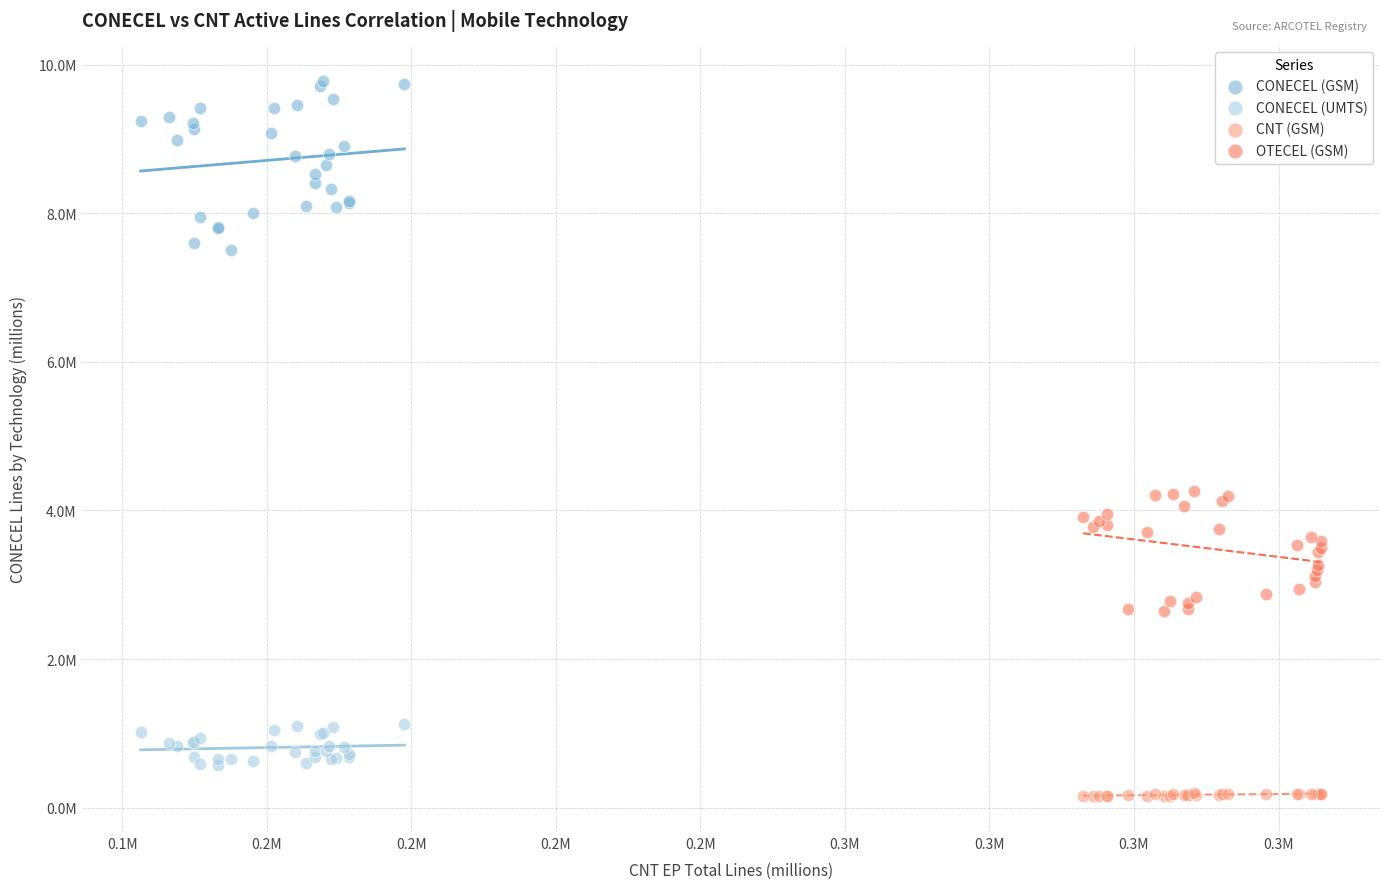

Which series contains the highest Y value?

CONECEL (GSM)